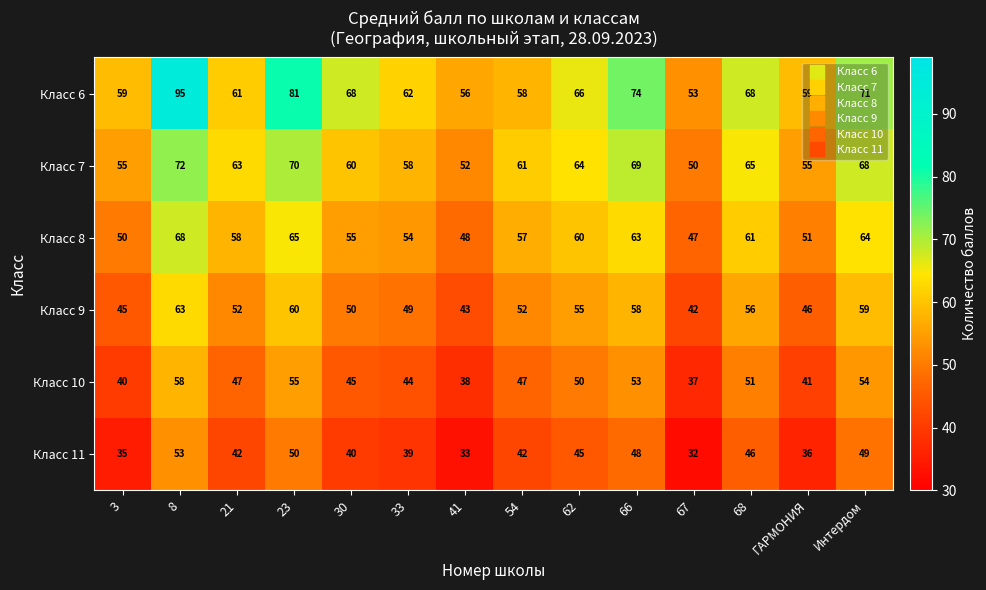

At which label is Класс 6 closest to 74?

66